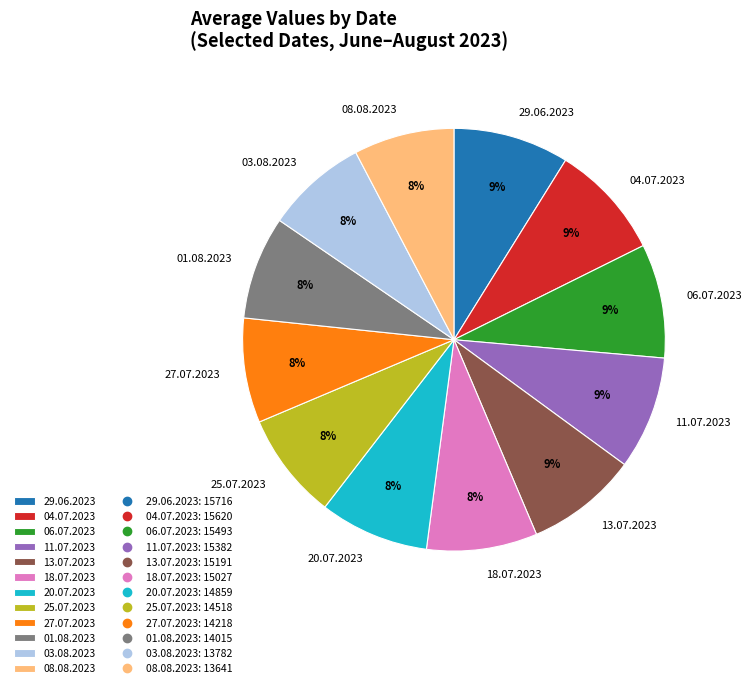

Is there a majority slice in this chart?

No